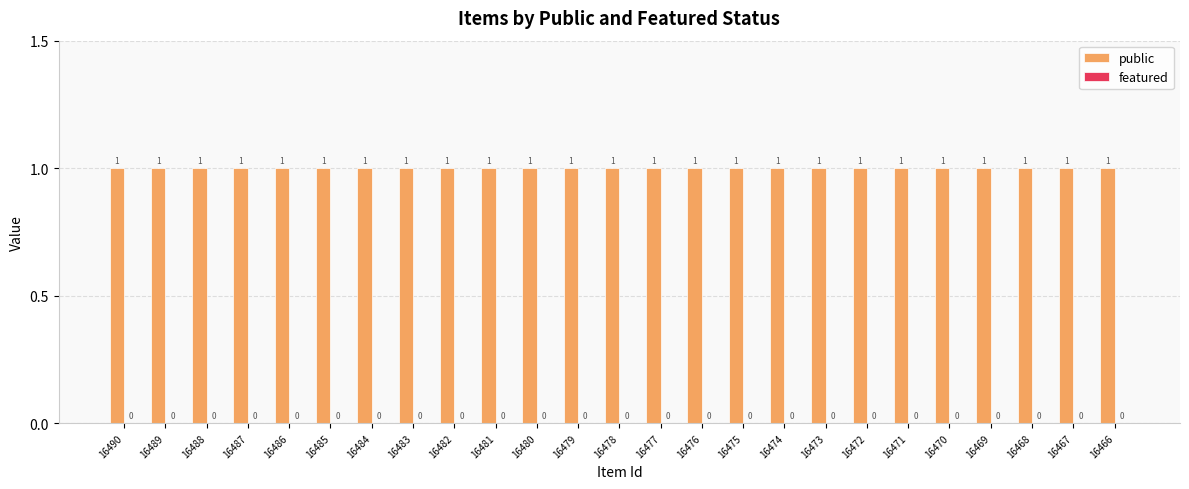

Is it true that public equals 1 at 16466?

False